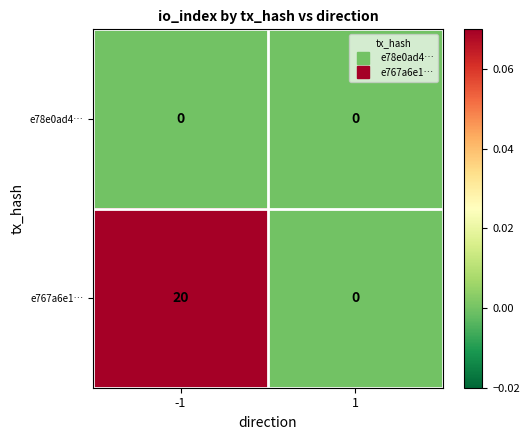

Between -1 and 1, which series saw the biggest shift?

e767a6e1…